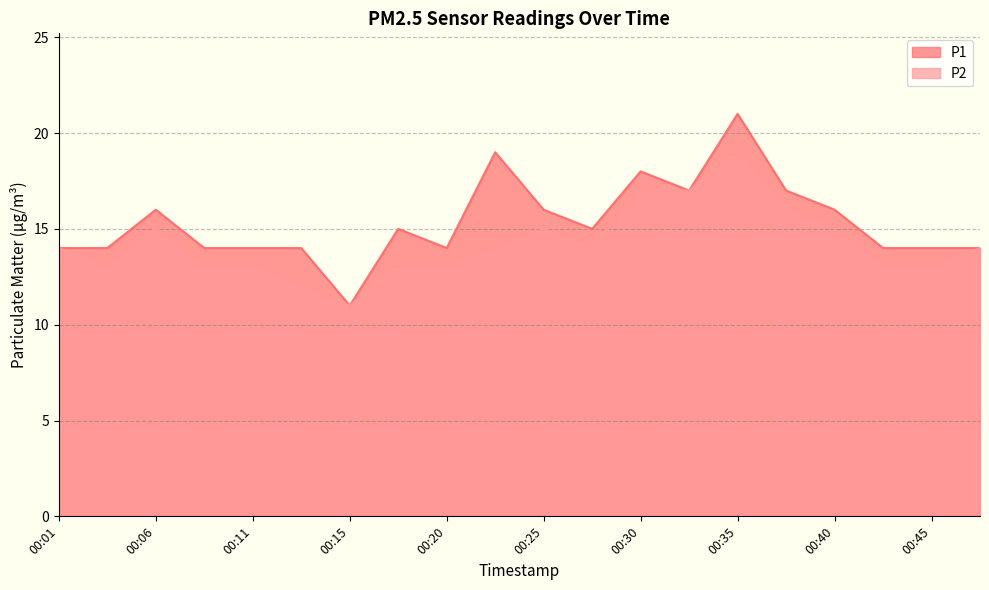

Which category has the lowest value in the P1 series?

00:15